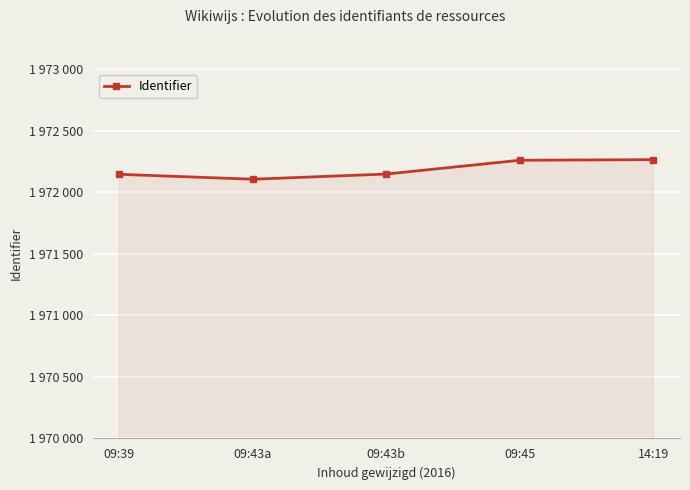

What is the difference between the maximum and second lowest values?

119